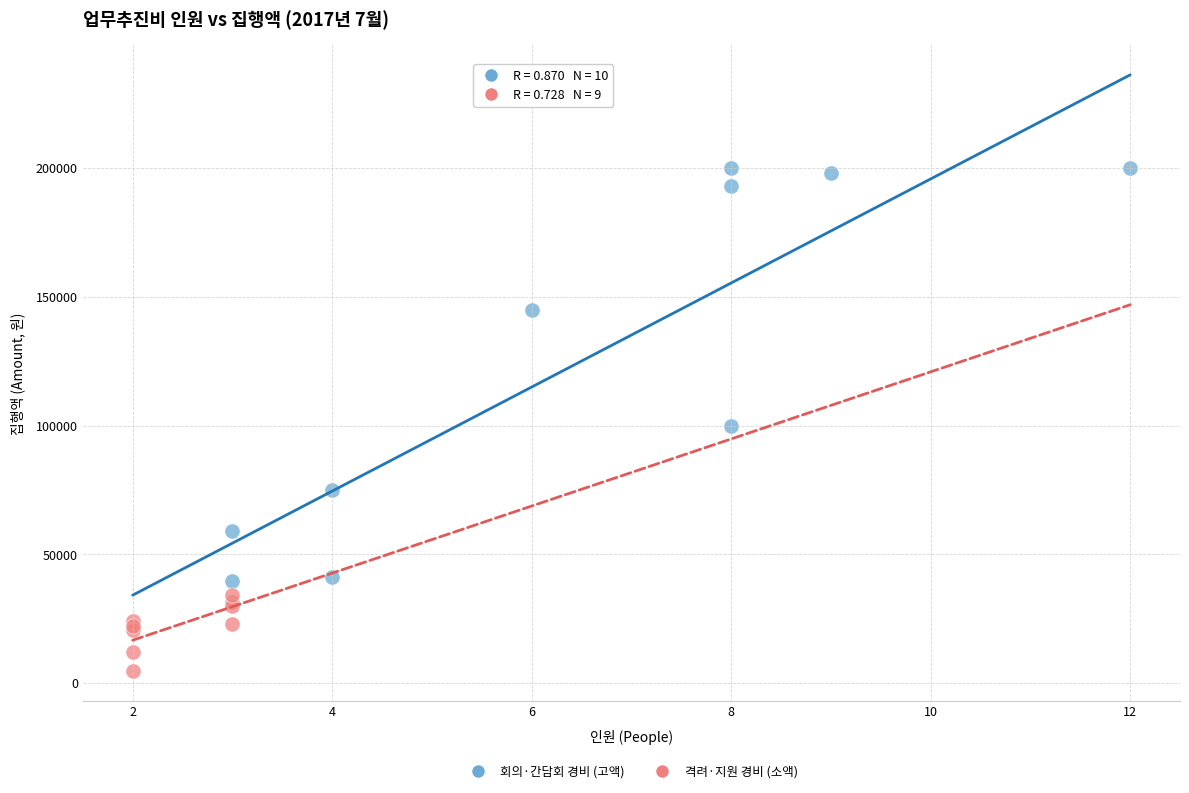

Which series contains the lowest Y value?

격려·지원 경비 (소액)